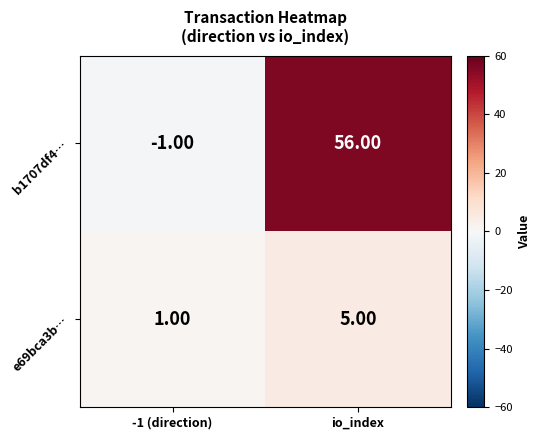

At which category does the chart reach its minimum across all series?

-1 (direction)